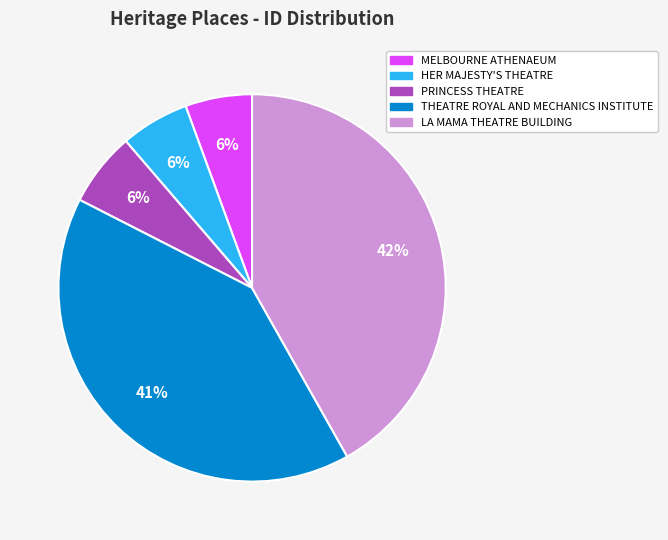

Is there any slice that represents more than half of the pie?

No